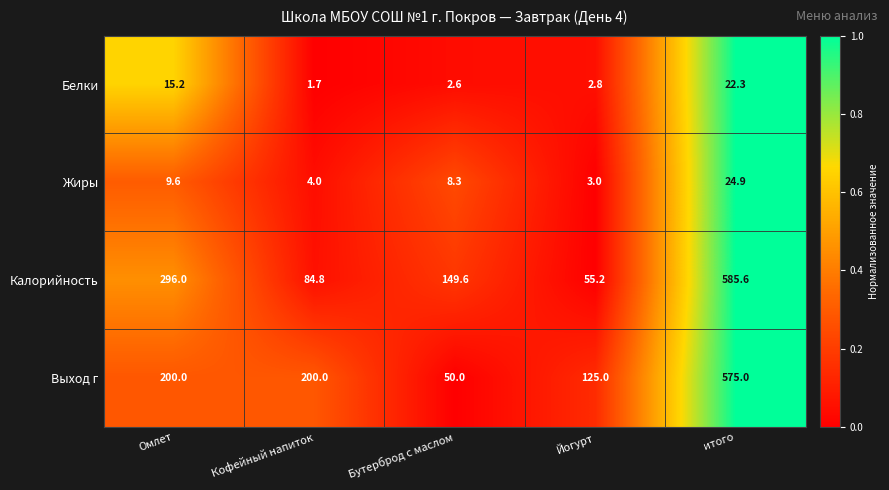

What is the sum of the Жиры values at Йогурт and Бутерброд с маслом?

11.3